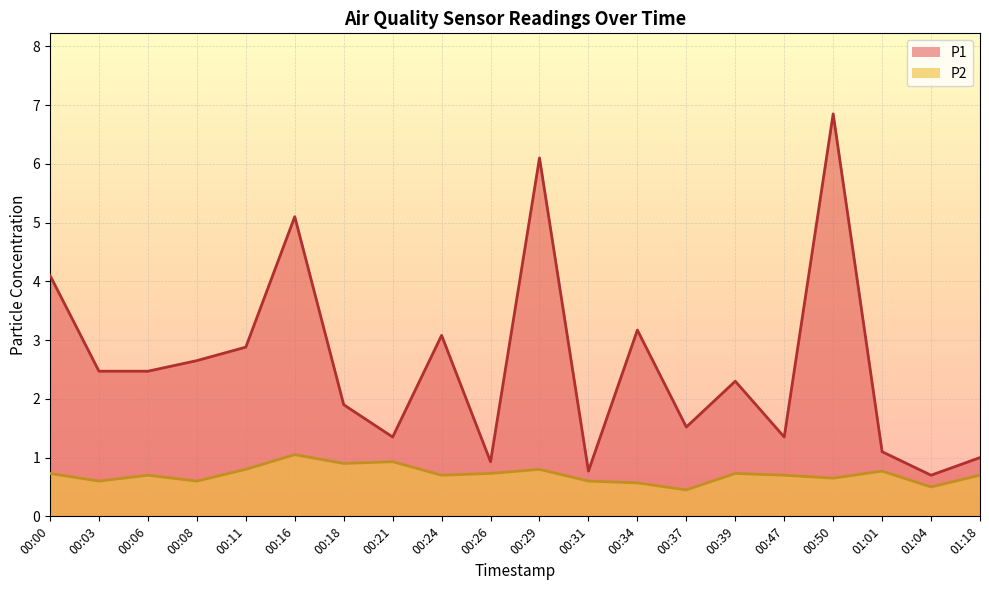

Where is the first local maximum for P1?

00:16